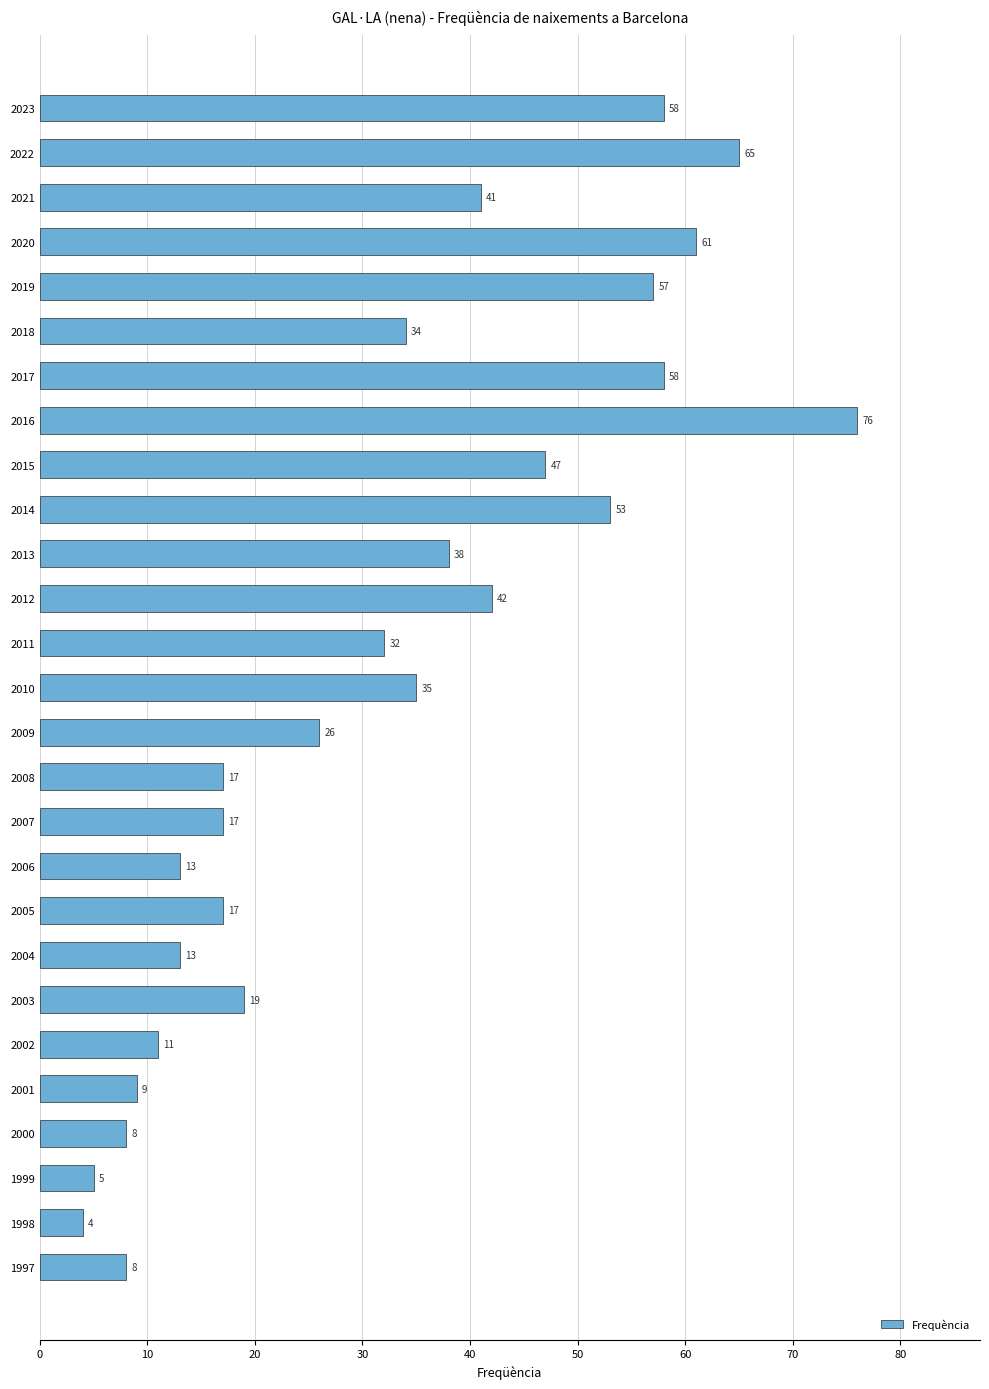

Count the number of categories in the chart.

27